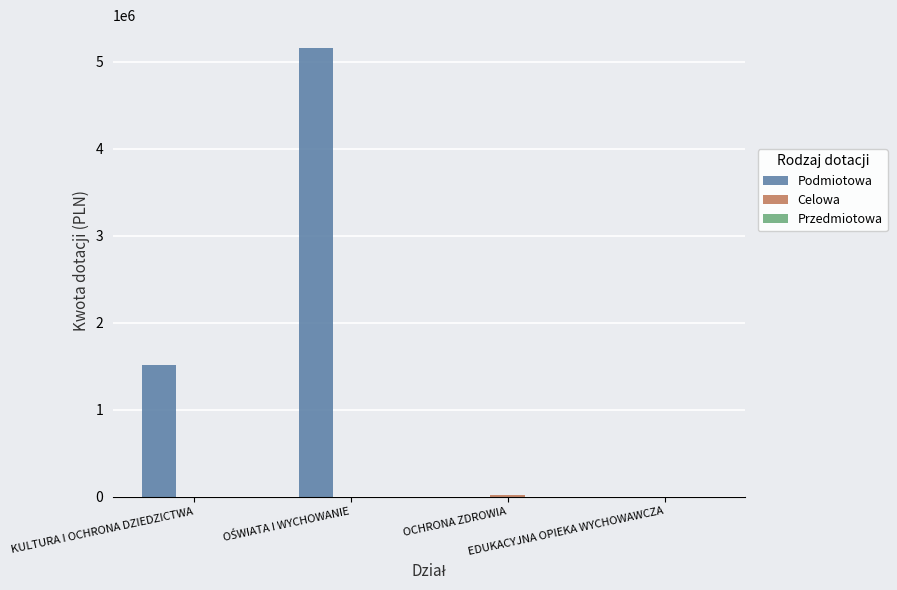

What is the greatest value displayed?

5160000